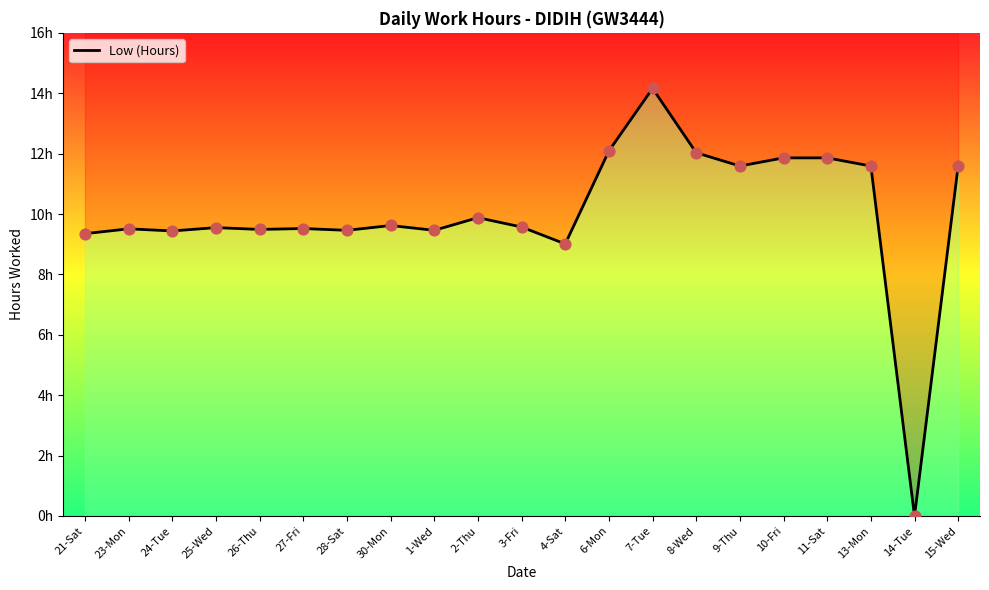

What is the ratio of the value at 9-Thu to the value at 28-Sat?

1.2